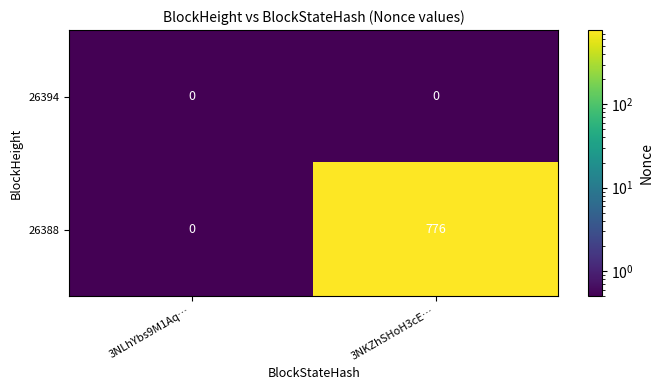

Between 3NLhYbs9M1Aq… and 3NKZhSHoH3cE…, which series saw the biggest shift?

26388